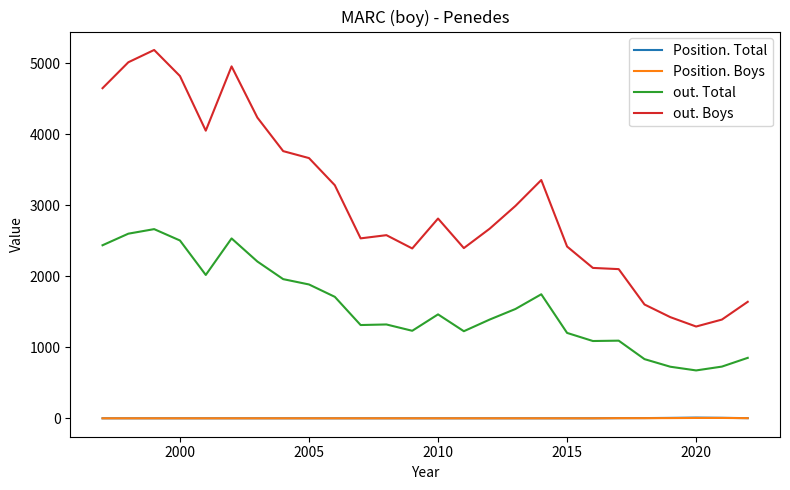

Which series has the widest spread of values?

out. Boys